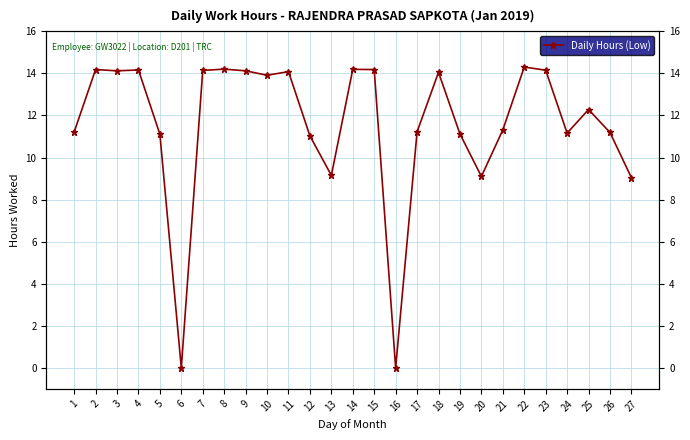

What is the value of the 1st point from the left?

11.2